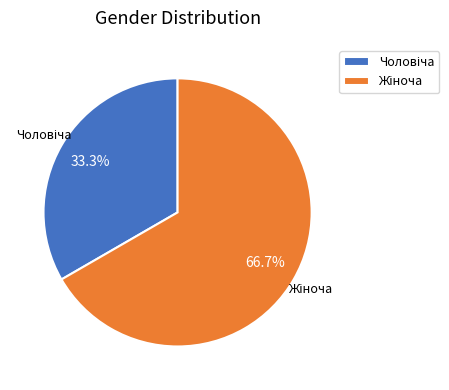

Does any single category account for the majority?

Yes